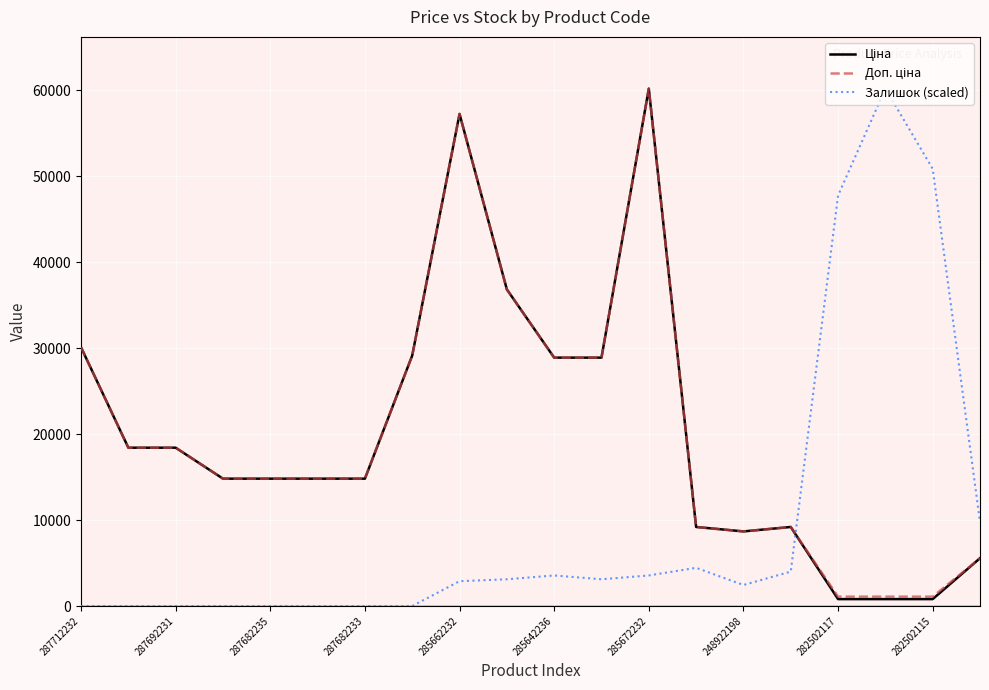

What is the greatest value displayed?

60205.6